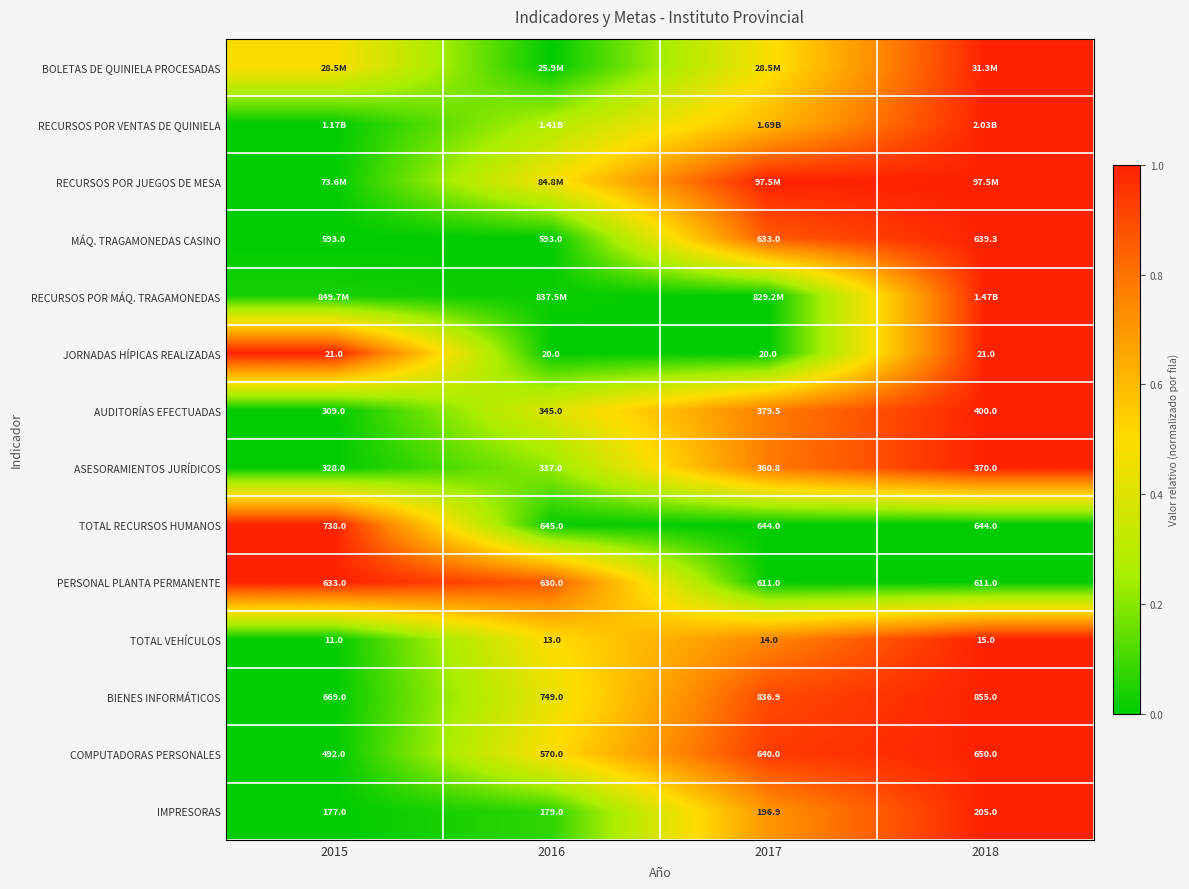

Is the value of PERSONAL PLANTA PERMANENTE at 2017 greater than the value of MÁQ. TRAGAMONEDAS CASINO at 2015?

Yes